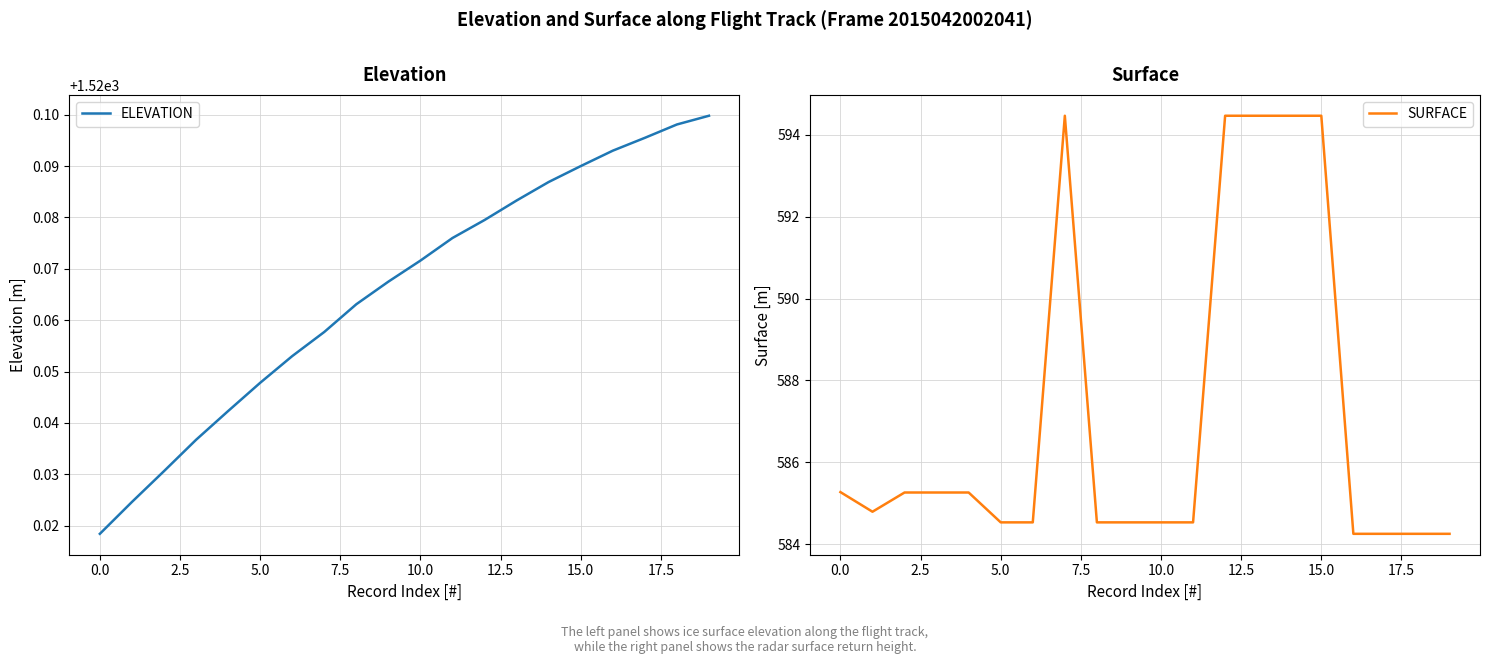

The SURFACE series shows 208.2 at 5.0. True or false?

False